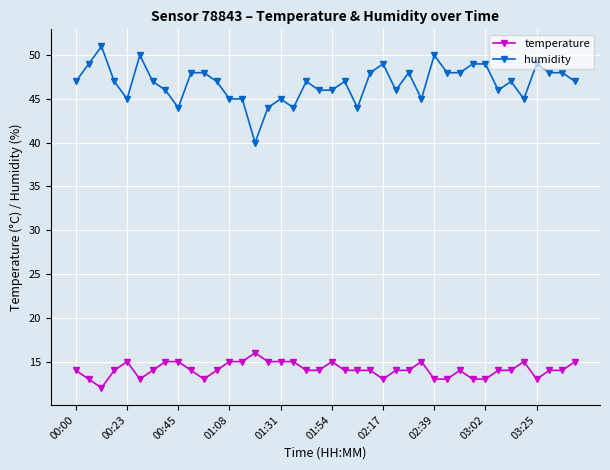

What is the value of the humidity point at the 1st from the left?

47